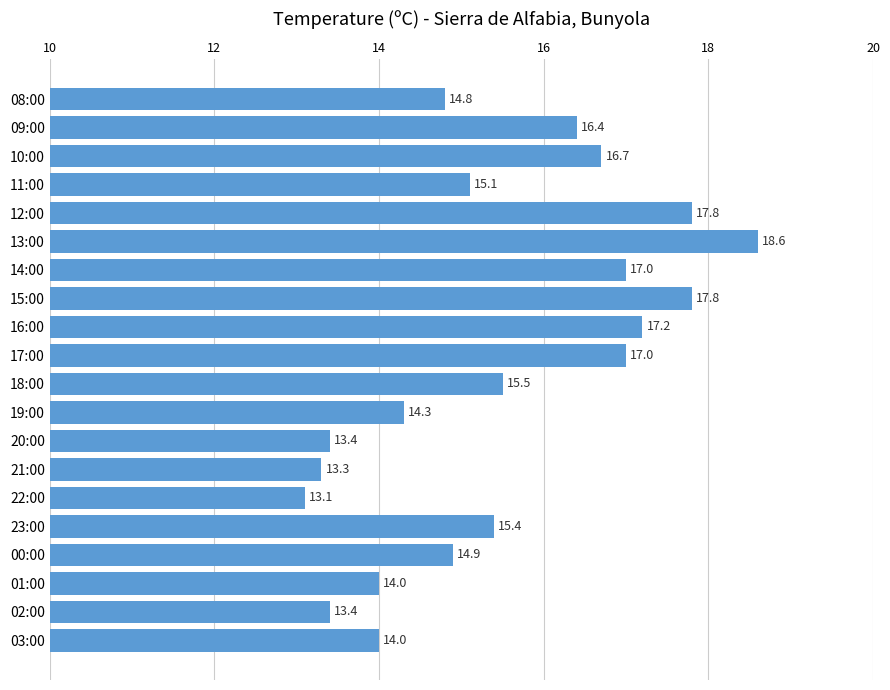

Reading top to bottom, list all the values displayed in this chart.

14.8	16.4	16.7	15.1	17.8	18.6	17.0	17.8	17.2	17.0	15.5	14.3	13.4	13.3	13.1	15.4	14.9	14.0	13.4	14.0